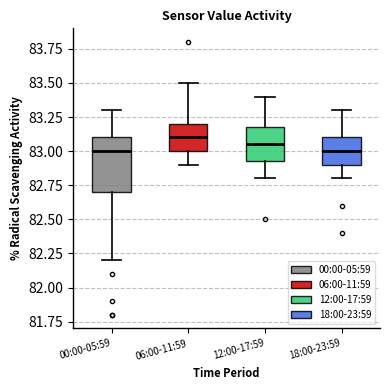

Which box is the tallest, from its lower edge to its upper edge?

00:00-05:59